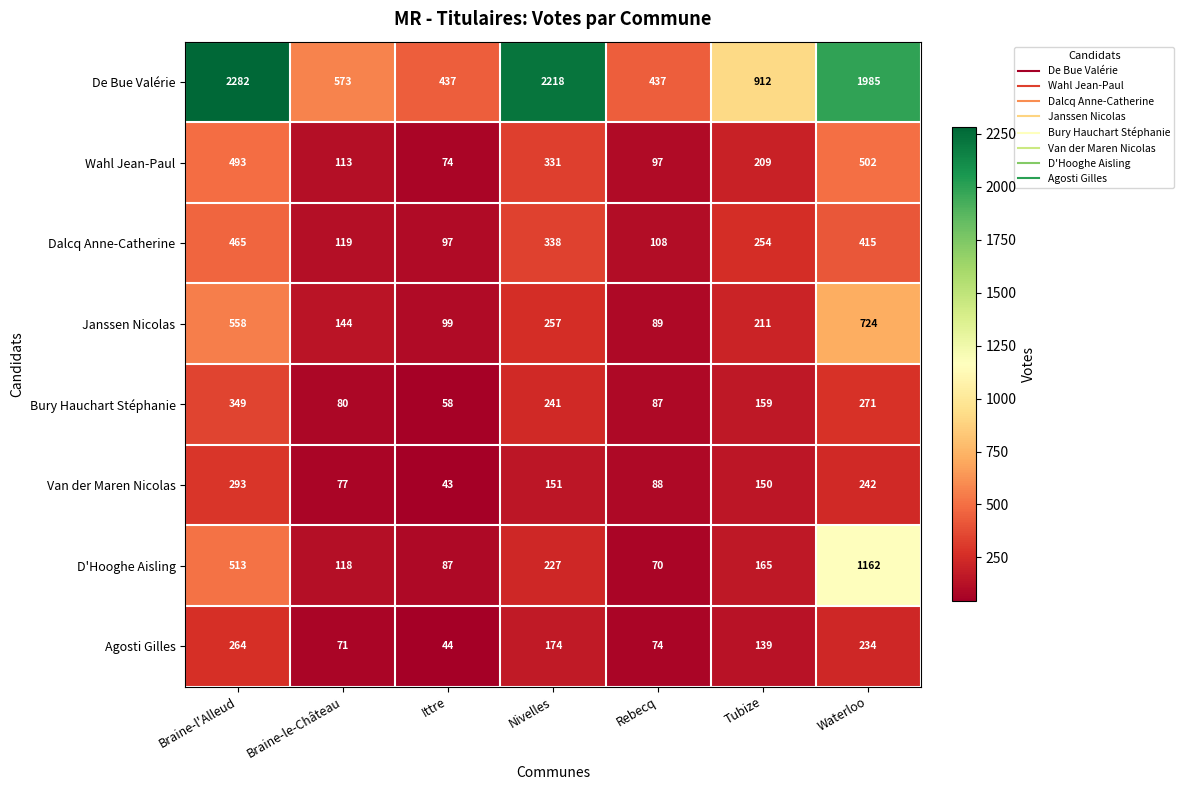

At which category does the chart reach its minimum across all series?

Ittre